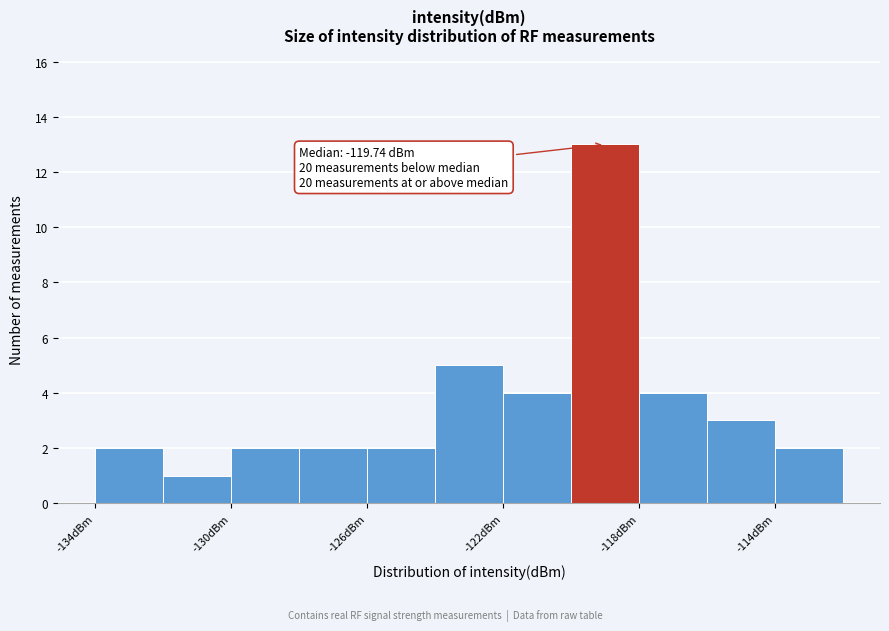

Which range on the x-axis has the tallest bar?

-120 to -118